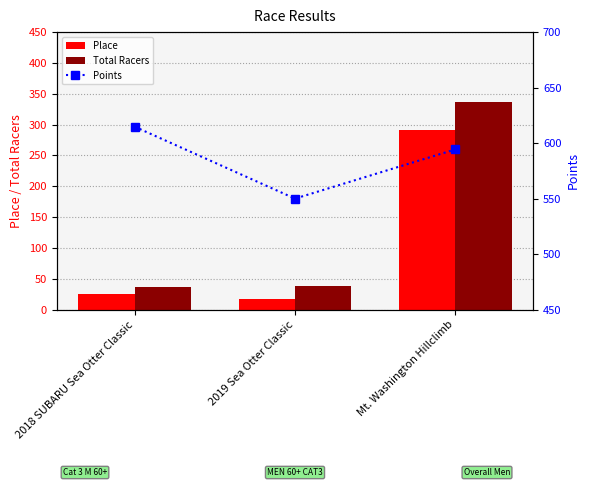

True or false: Total Racers has a value of 37.0 at 2018 SUBARU Sea Otter Classic.

True